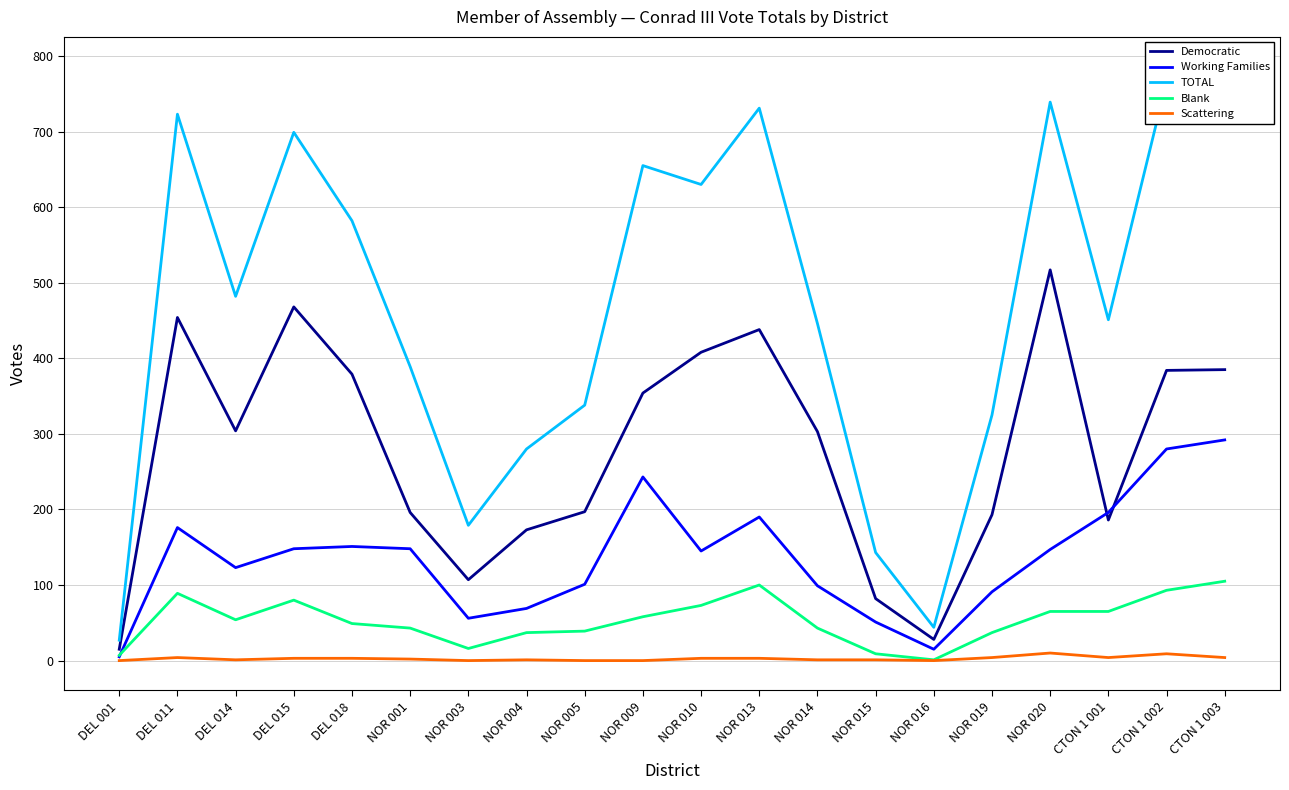

True or false: Blank has more than 2 points higher than both neighbors.

True